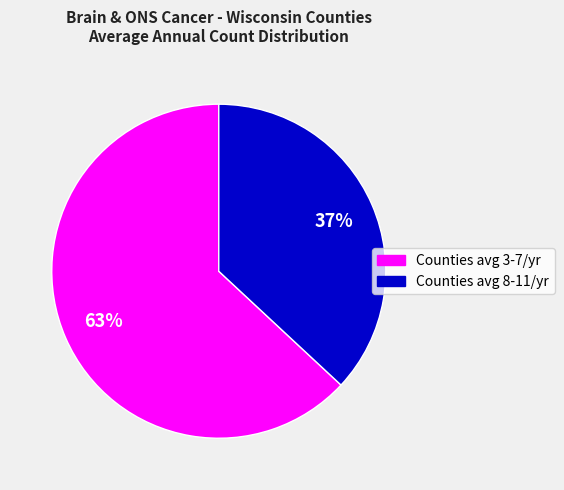

Is there a majority slice in this chart?

Yes